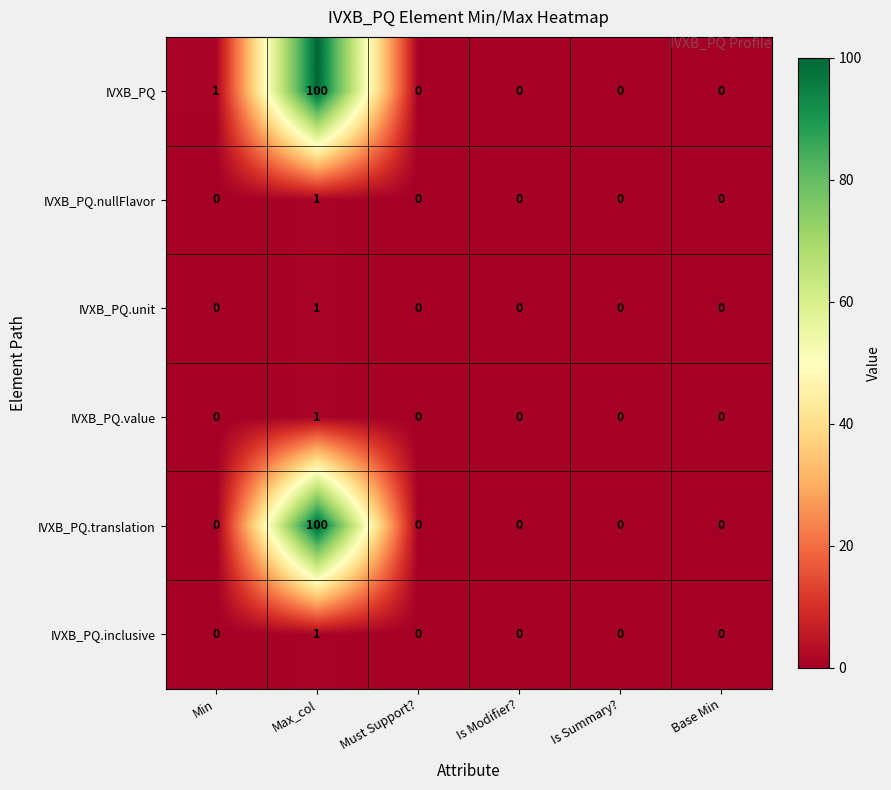

How many data points does each series have?

6